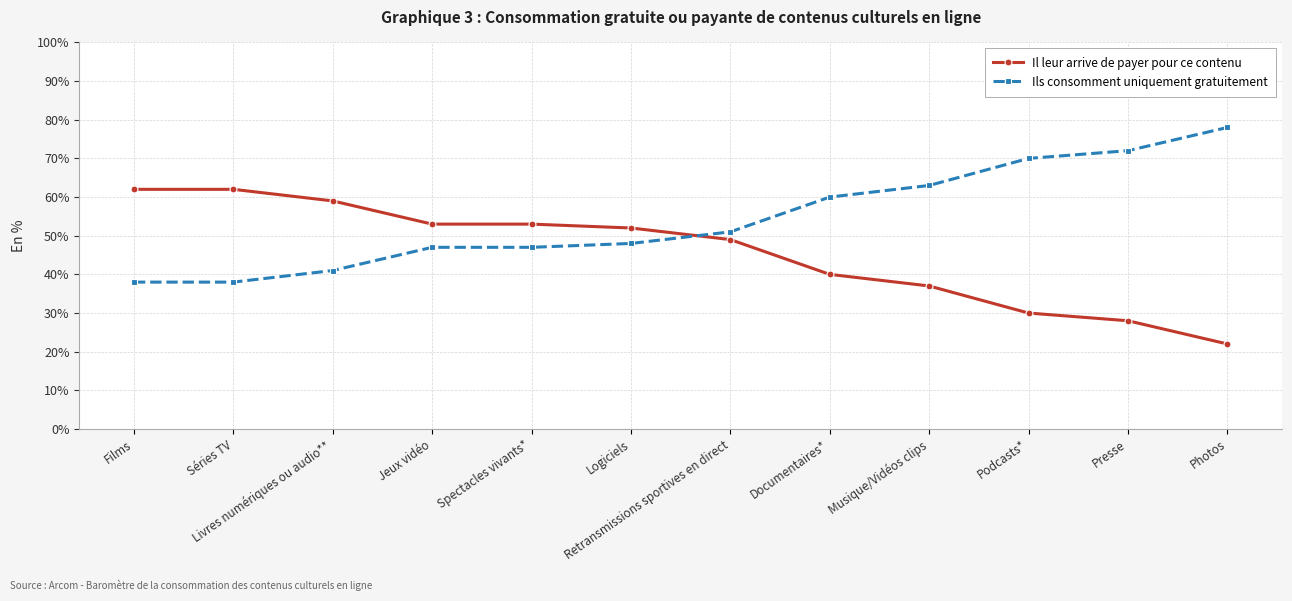

Reading right to left, transcribe all the data shown in this chart.

Il leur arrive de payer pour ce contenu: Photos=22	Presse=28	Podcasts*=30	Musique/Vidéos clips=37	Documentaires*=40	Retransmissions sportives en direct=49	Logiciels=52	Spectacles vivants*=53	Jeux vidéo=53	Livres numériques ou audio**=59	Séries TV=62	Films=62
Ils consomment uniquement gratuitement: Photos=78	Presse=72	Podcasts*=70	Musique/Vidéos clips=63	Documentaires*=60	Retransmissions sportives en direct=51	Logiciels=48	Spectacles vivants*=47	Jeux vidéo=47	Livres numériques ou audio**=41	Séries TV=38	Films=38